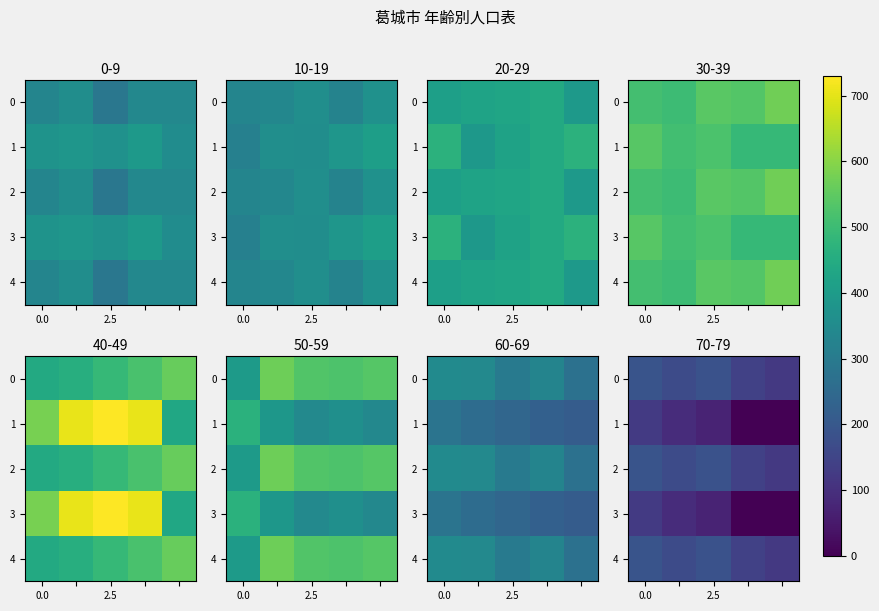

True or false: 1 has a value of 72 at 0.0.

False